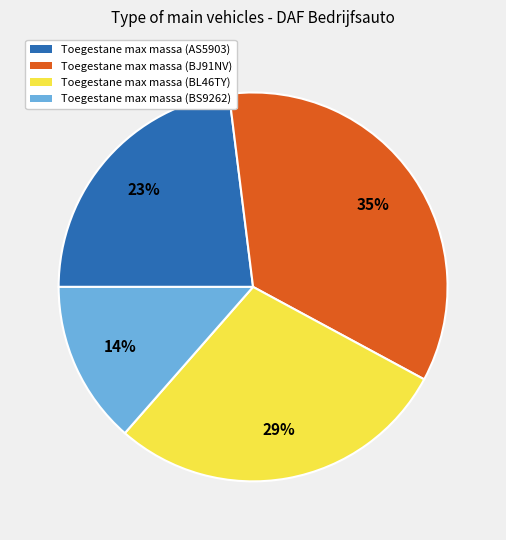

Count the number of slices in the pie.

4